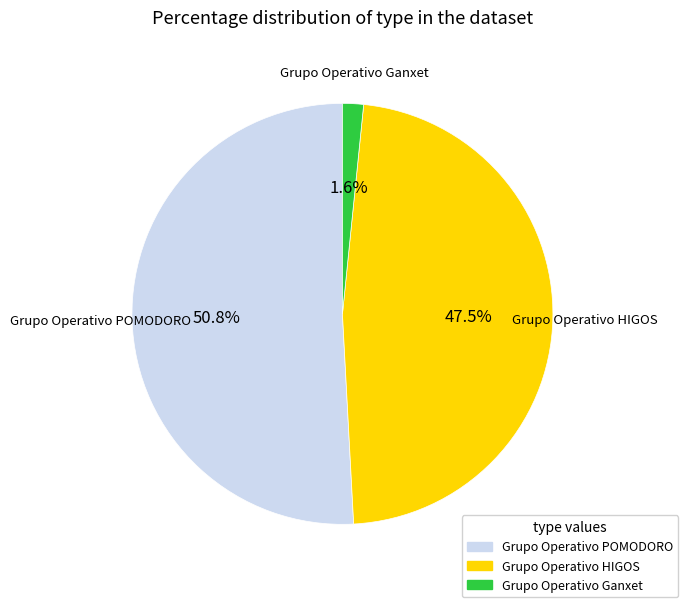

What is the smallest slice in the pie chart?

Grupo Operativo Ganxet